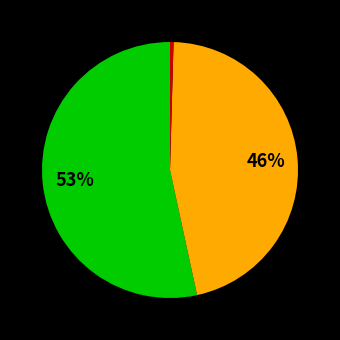

To the nearest percent, what is the average slice percentage?

33%